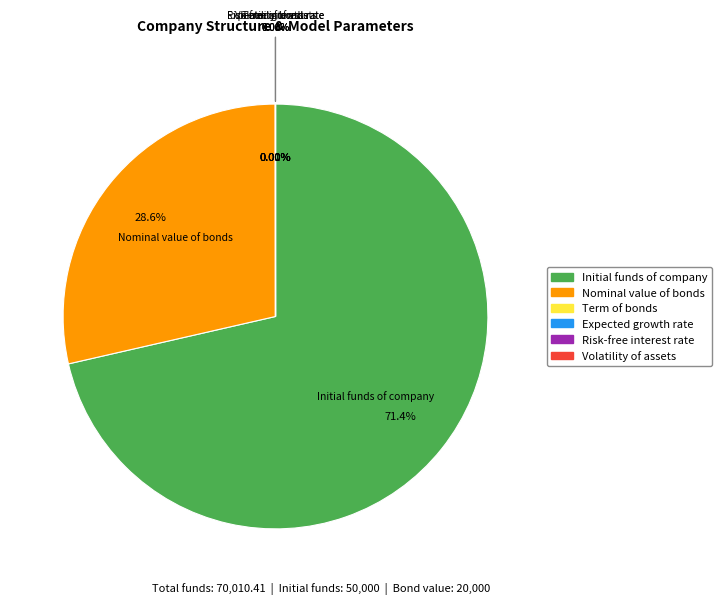

Rank the categories by value from highest to lowest.

Initial funds of company, Nominal value of bonds, Term of bonds, Volatility of assets, Expected growth rate, Risk-free interest rate